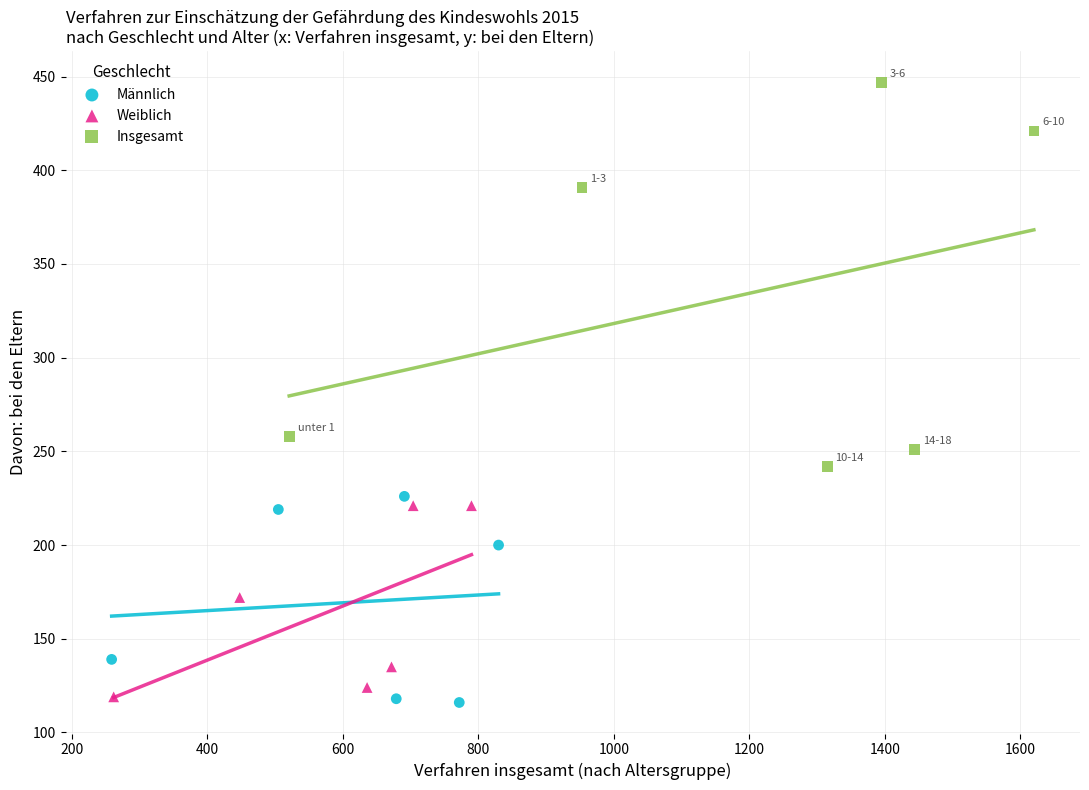

Which series has the largest Y range (max minus min)?

Insgesamt